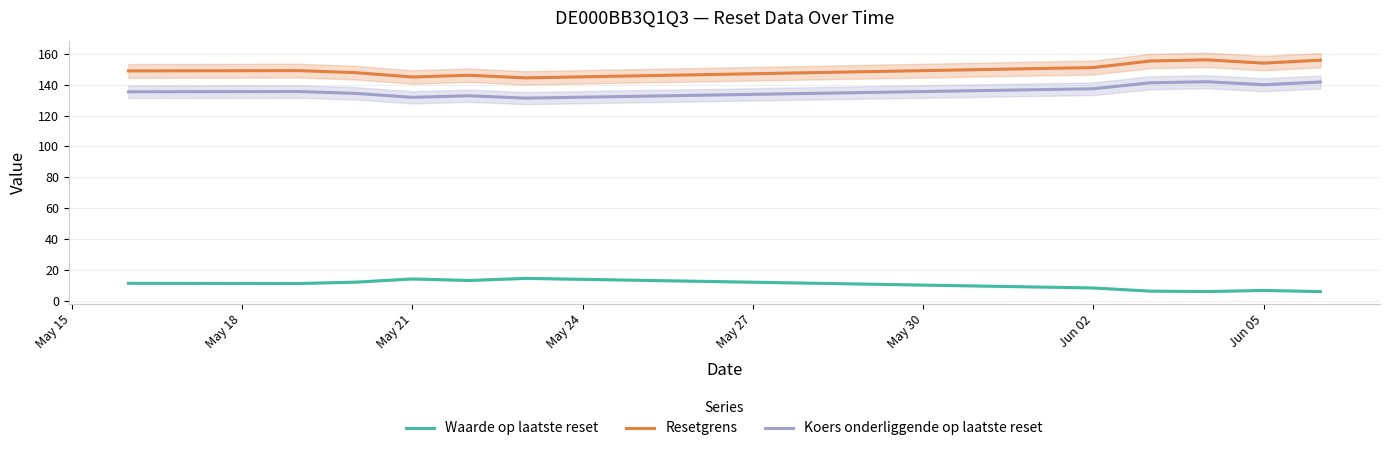

What are all the series names shown in the legend?

Waarde op laatste reset, Resetgrens, Koers onderliggende op laatste reset